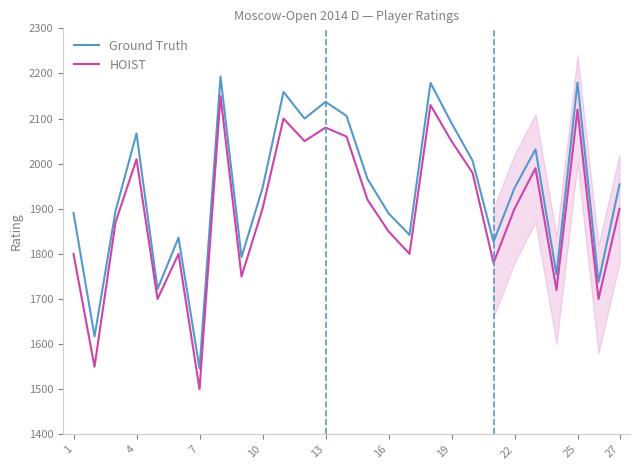

What is the sum of all Ground Truth values?

52413